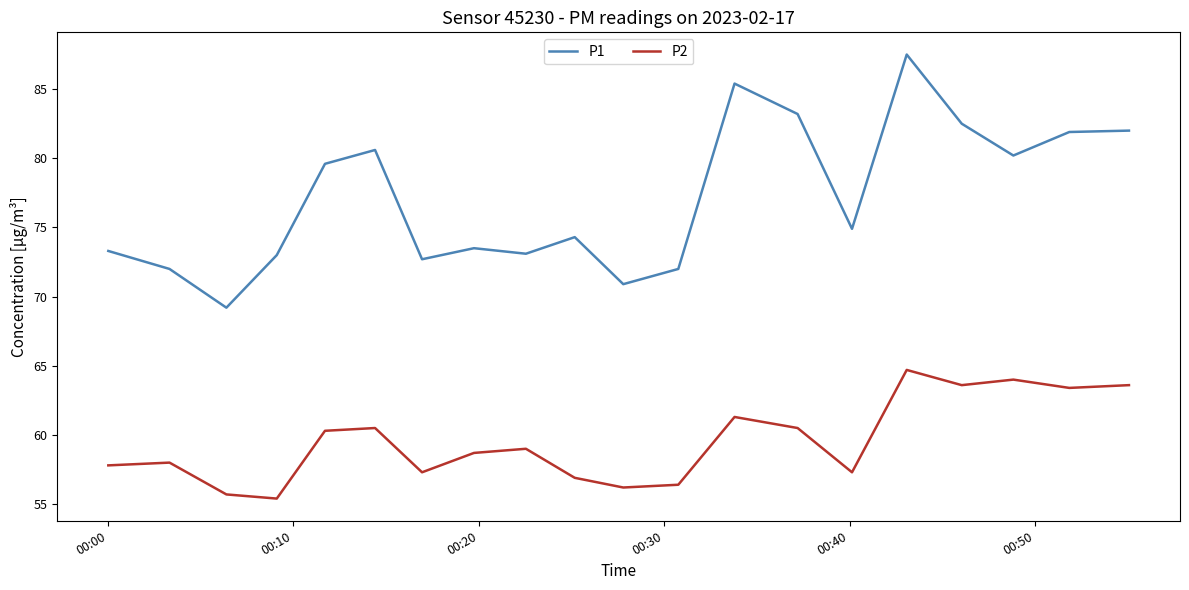

What is the minimum value for P2?

55.4